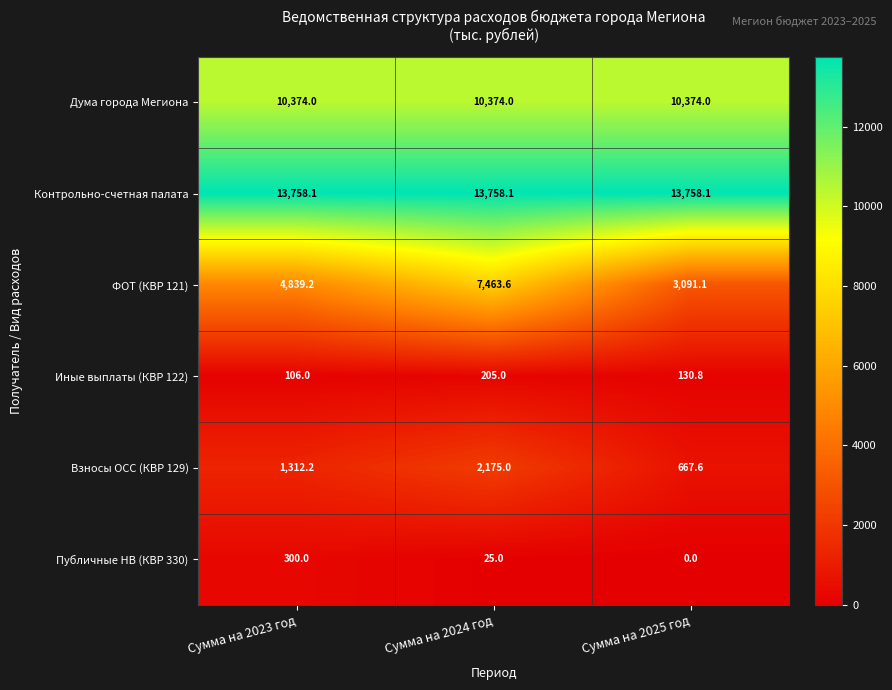

Rank the categories by Взносы ОСС (КВР 129) value from highest to lowest.

Сумма на 2024 год, Сумма на 2023 год, Сумма на 2025 год